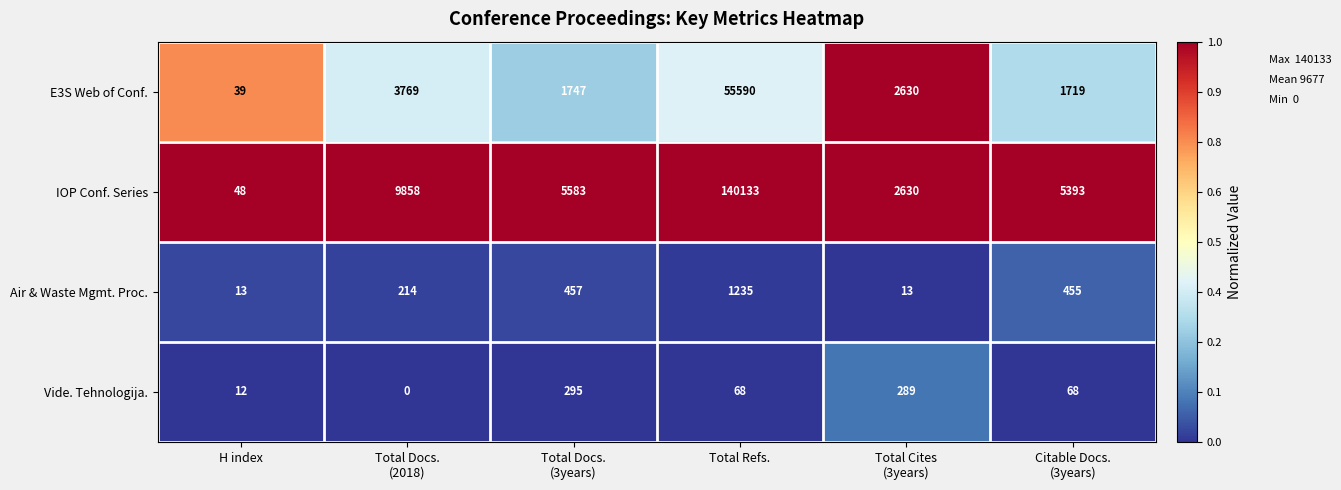

Reading right to left, list all the values displayed in this chart.

E3S Web of Conf.: 1719	2630	55590	1747	3769	39
IOP Conf. Series: 5393	2630	140133	5583	9858	48
Air & Waste Mgmt. Proc.: 455	13	1235	457	214	13
Vide. Tehnologija.: 68	289	68	295	0	12